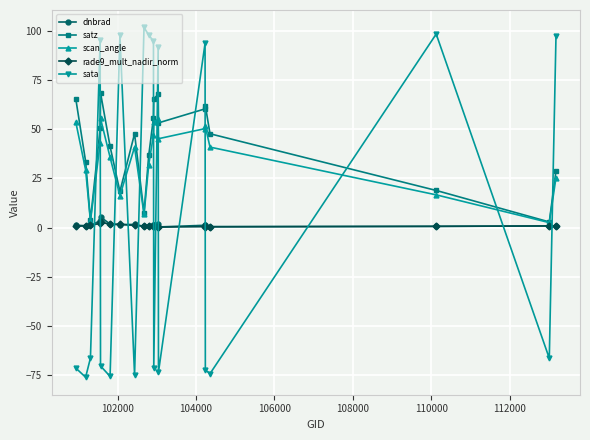

What is the maximum value shown in the chart?

101.7